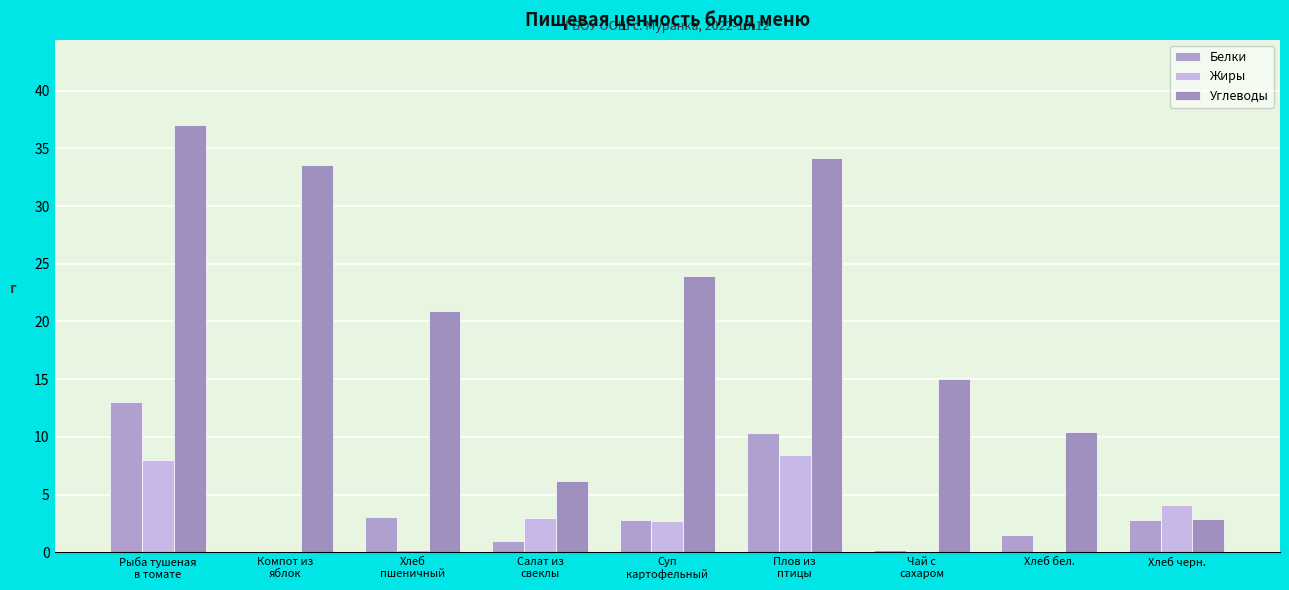

Where is Углеводы nearest to the value 19?

Хлеб
пшеничный